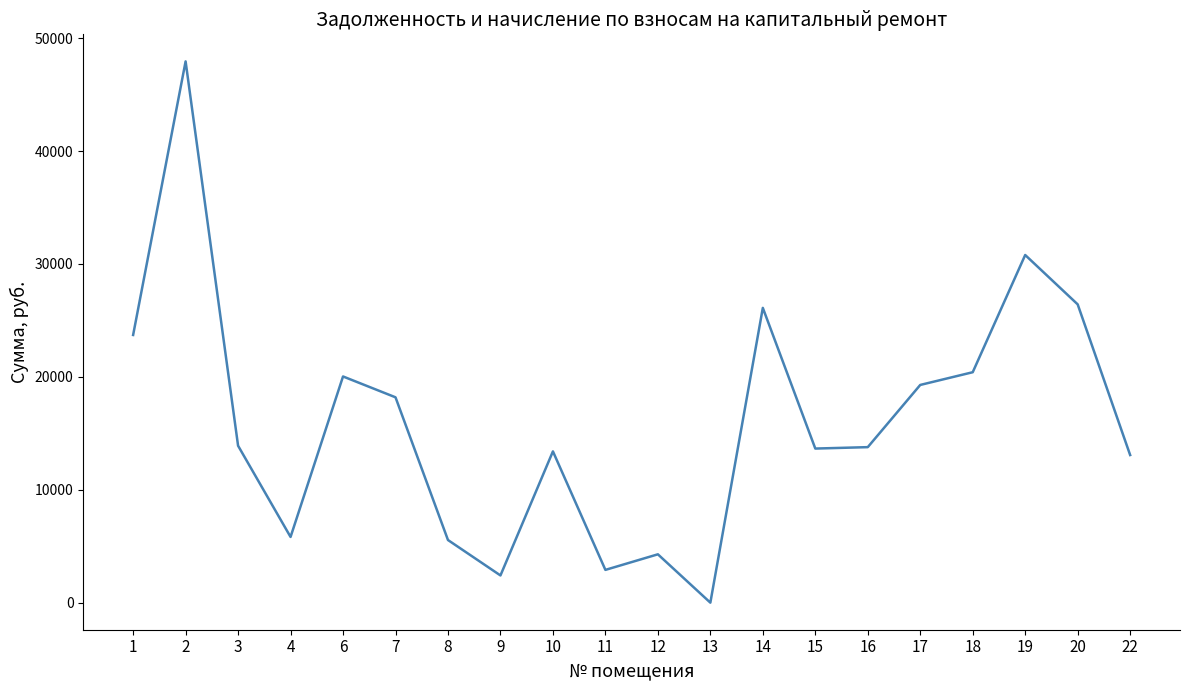

Does the chart display data point markers on the line(s)?

No